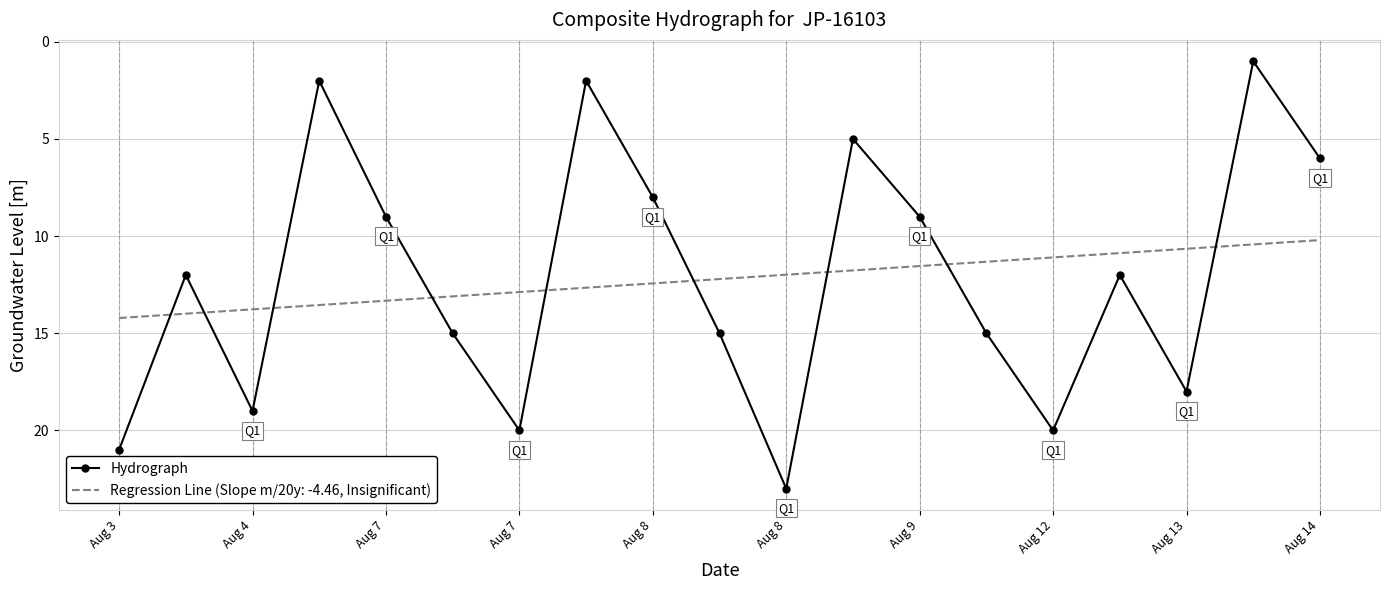

Which series has the widest spread of values?

Hydrograph